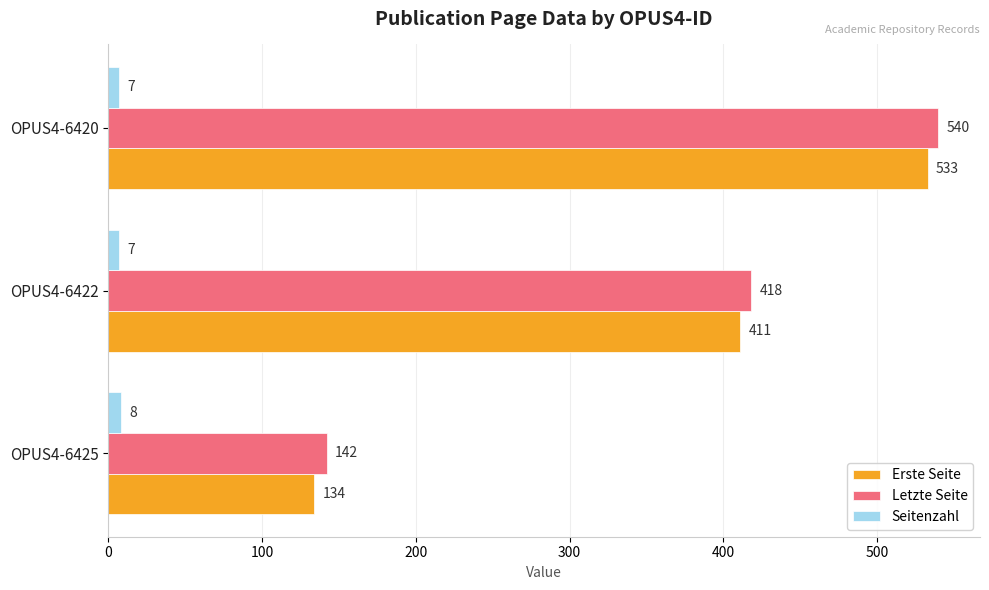

The value of Erste Seite at OPUS4-6422 is 726. True or false?

False